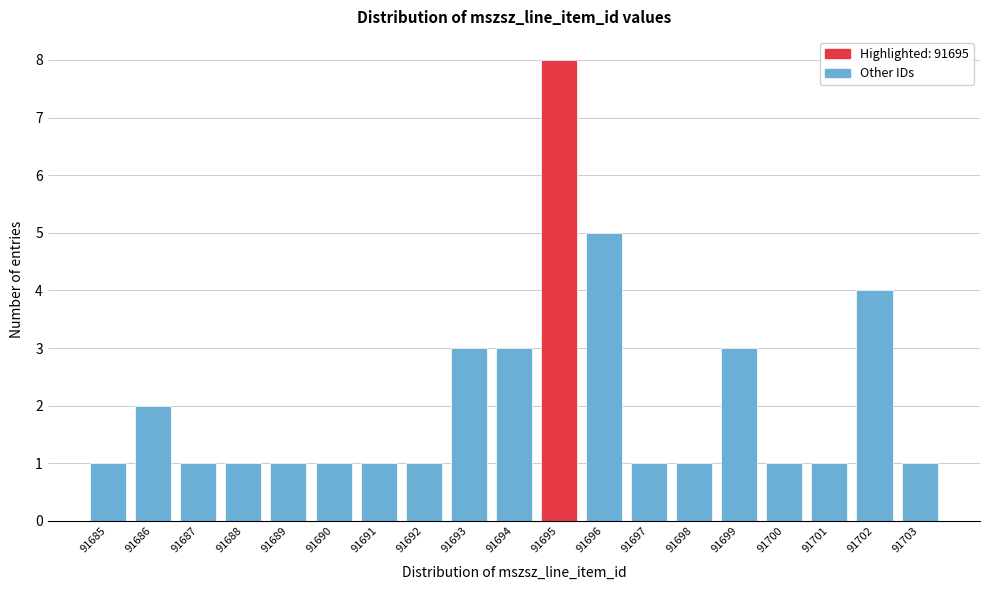

Reading left to right, what are all the values shown in this chart?

91685=1	91686=2	91687=1	91688=1	91689=1	91690=1	91691=1	91692=1	91693=3	91694=3	91695=8	91696=5	91697=1	91698=1	91699=3	91700=1	91701=1	91702=4	91703=1